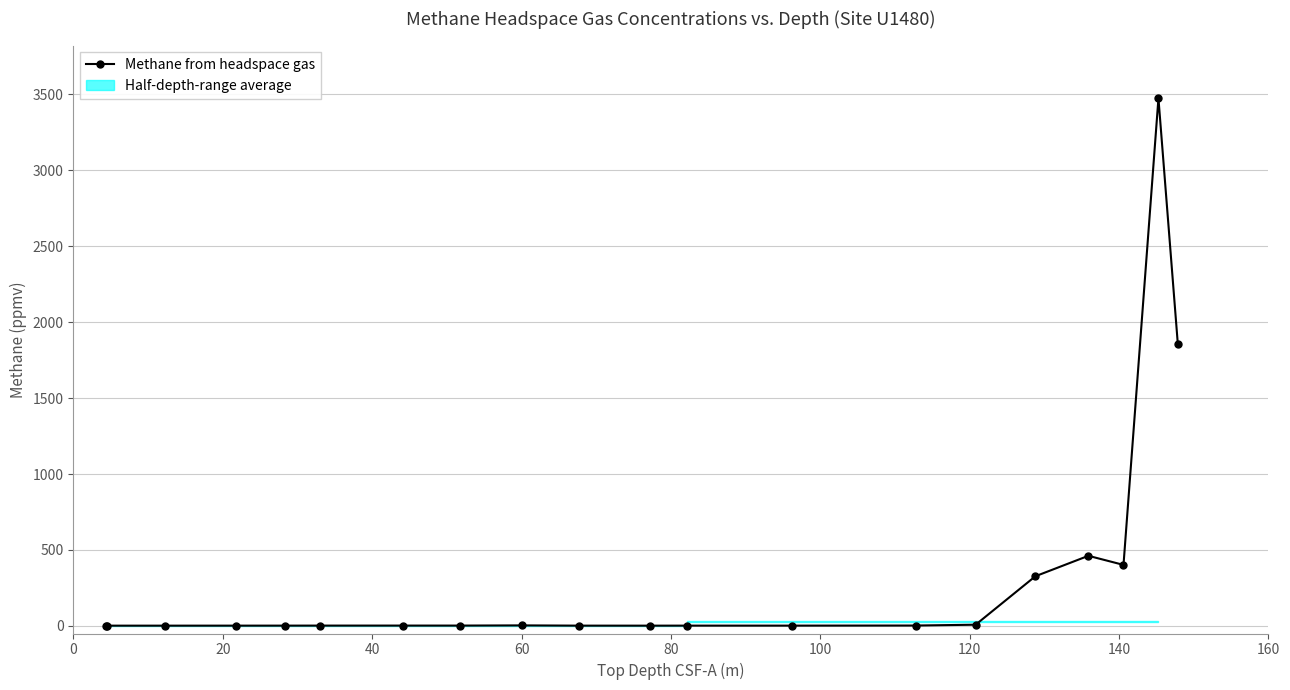

What is the change in value from 40 to 100?

+0.4